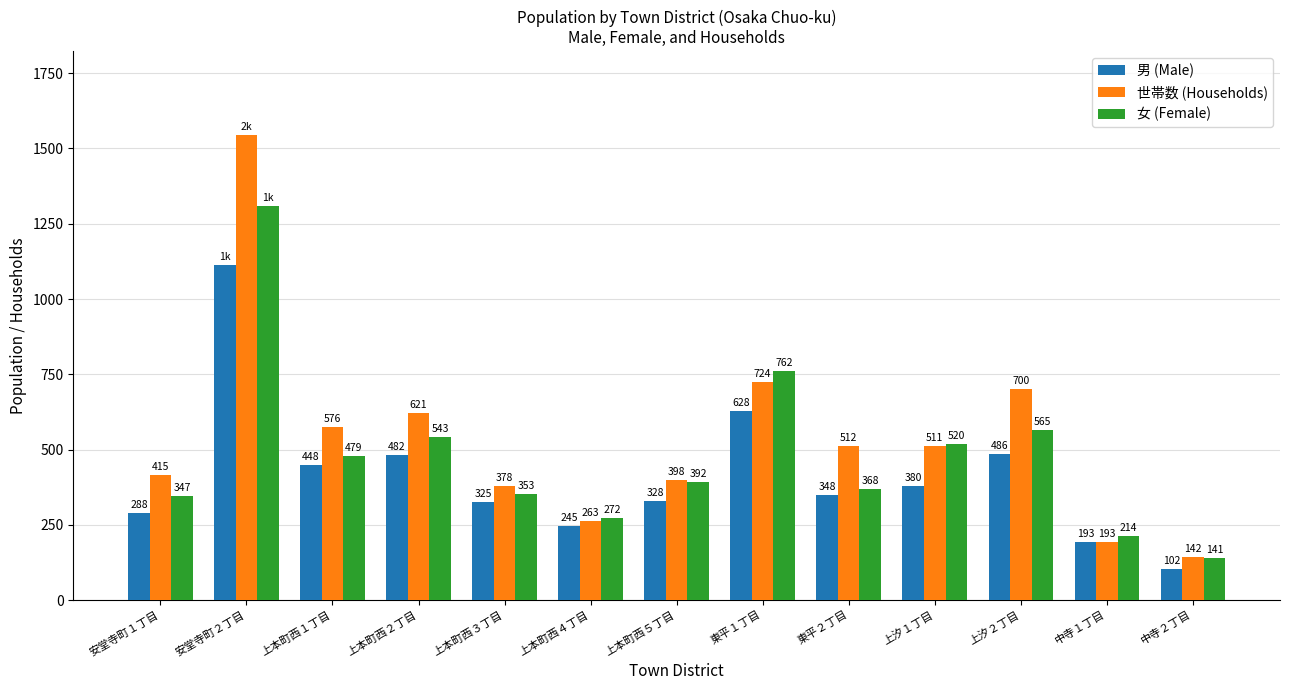

What are all the series names shown in the legend?

男 (Male), 世帯数 (Households), 女 (Female)